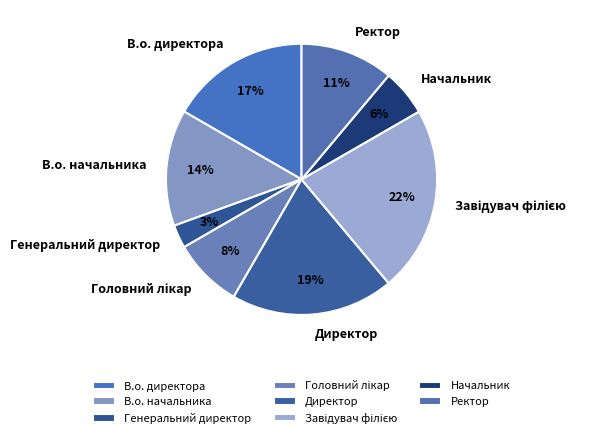

To the nearest percent, what is the difference between the Генеральний директор and В.о. начальника slice percentages?

11%